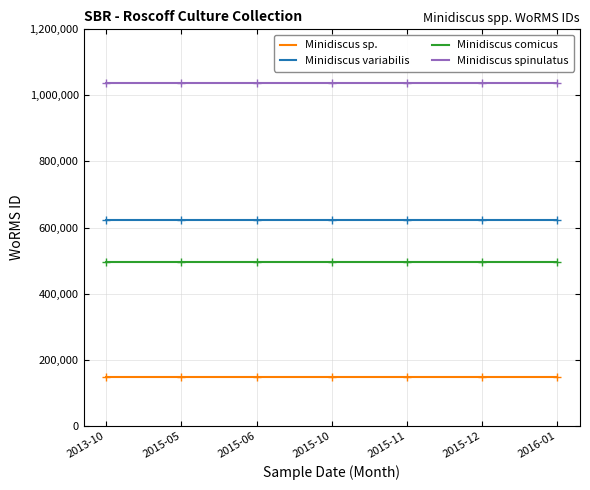

What is the difference between the highest and lowest values at 2015-10?

887458